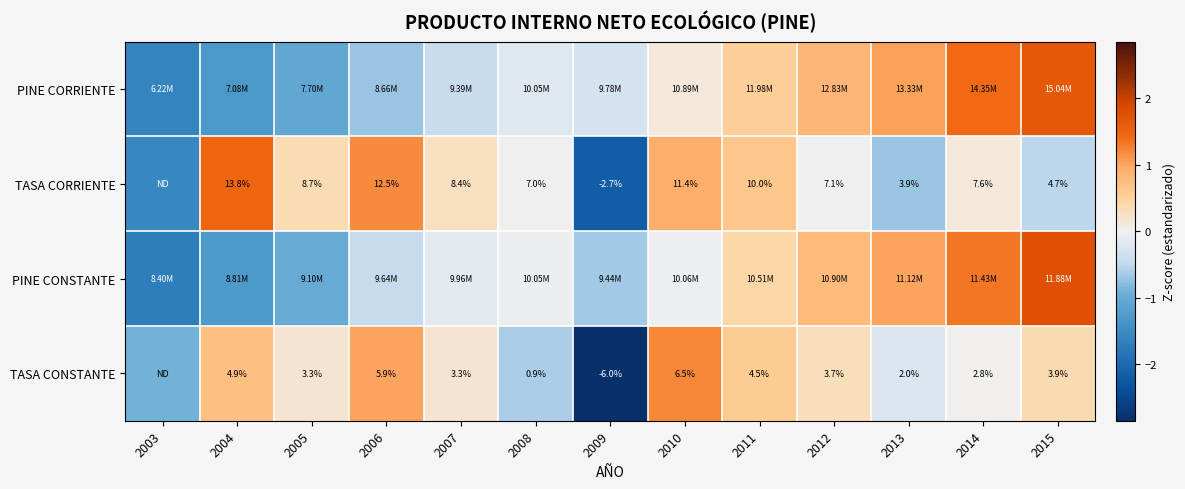

How many distinct data groups are displayed?

4